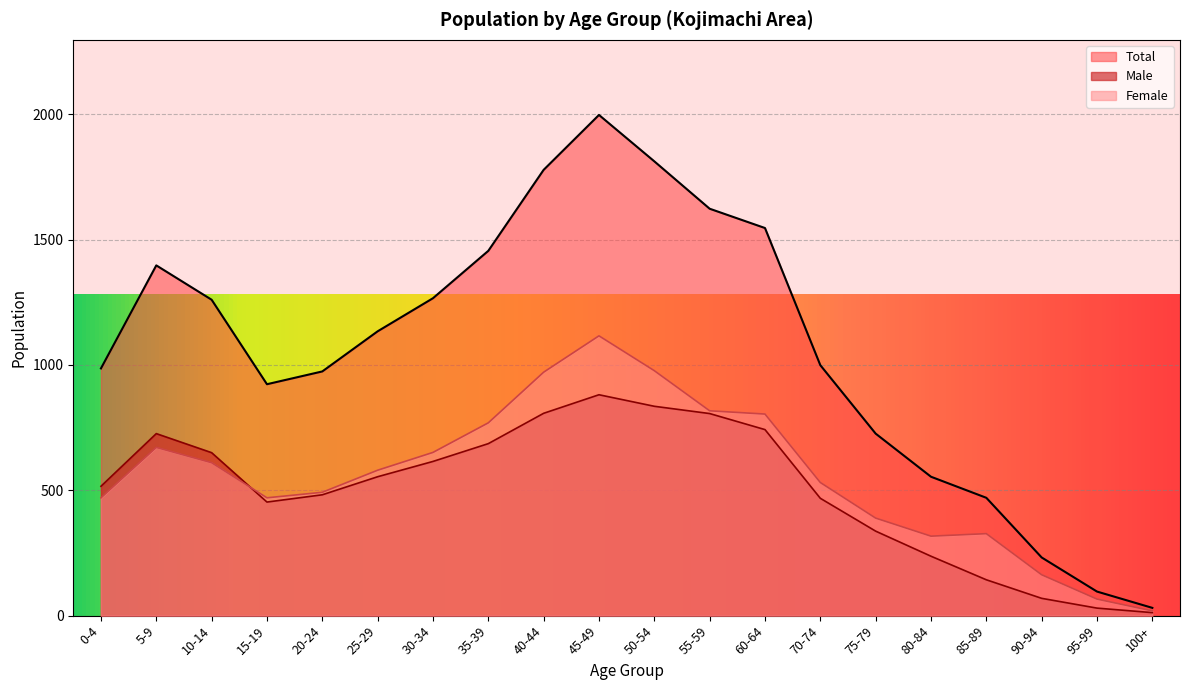

Rank the series by their maximum value, from lowest to highest.

Male, Female, Total